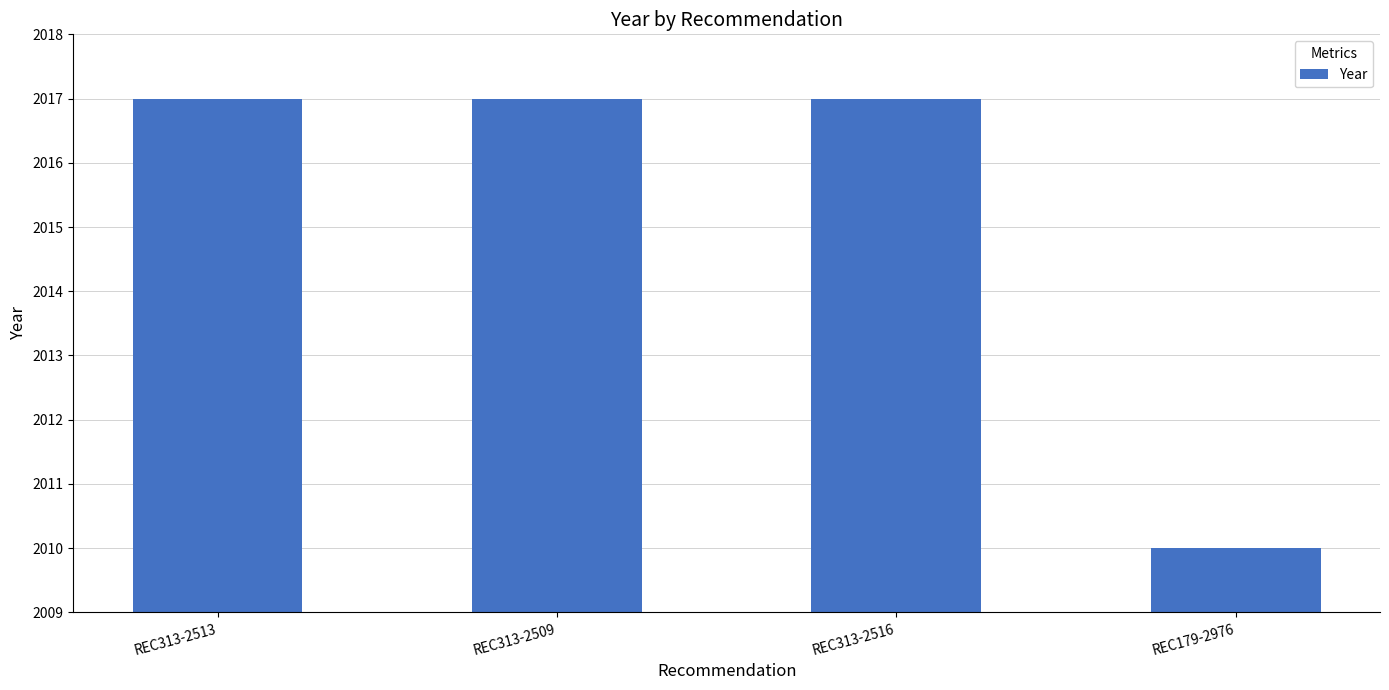

What is the label of the 3rd bar from the right?

REC313-2509